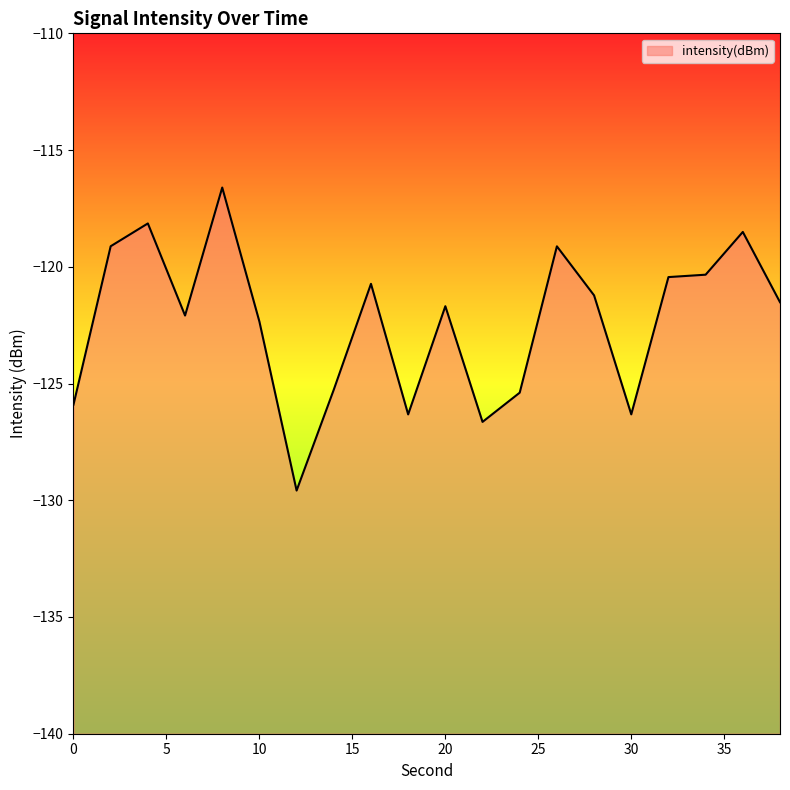

At which label does the data first exceed -121?

2